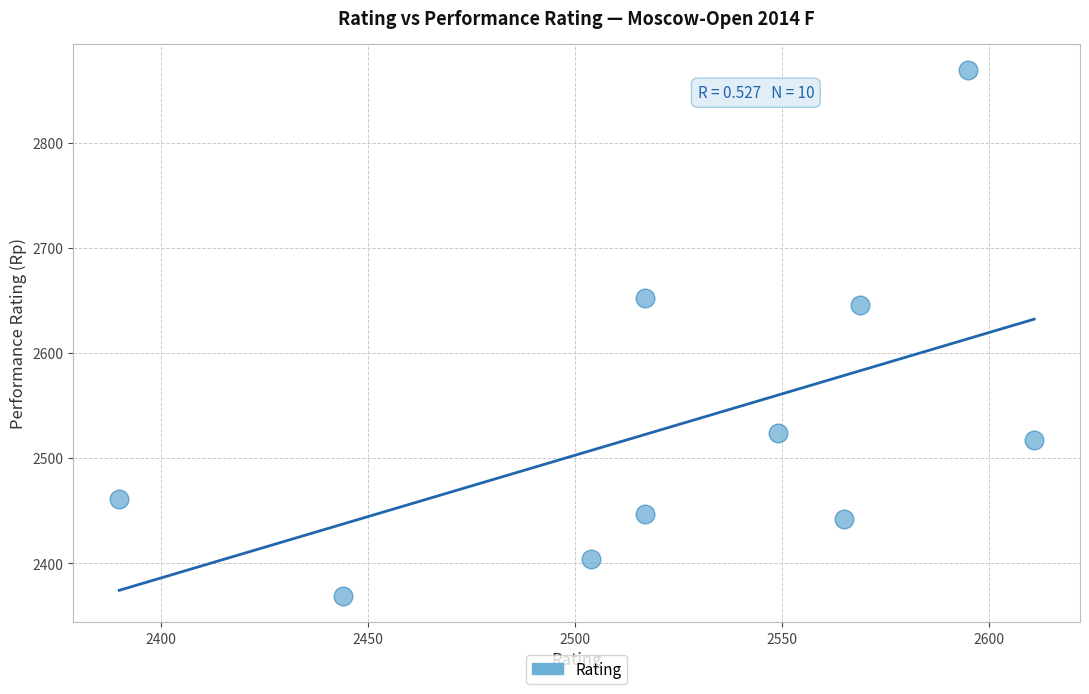

What is the range of X values (max minus min)?

221